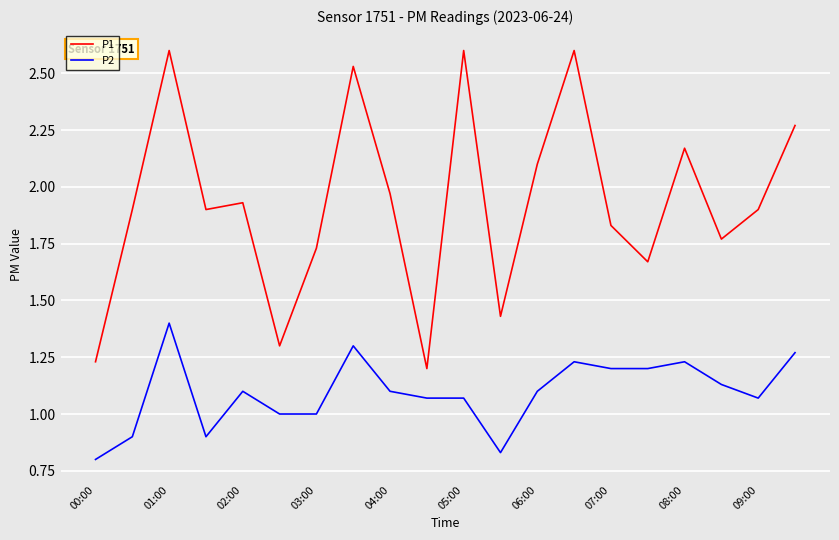

What is the maximum value for P1?

2.6